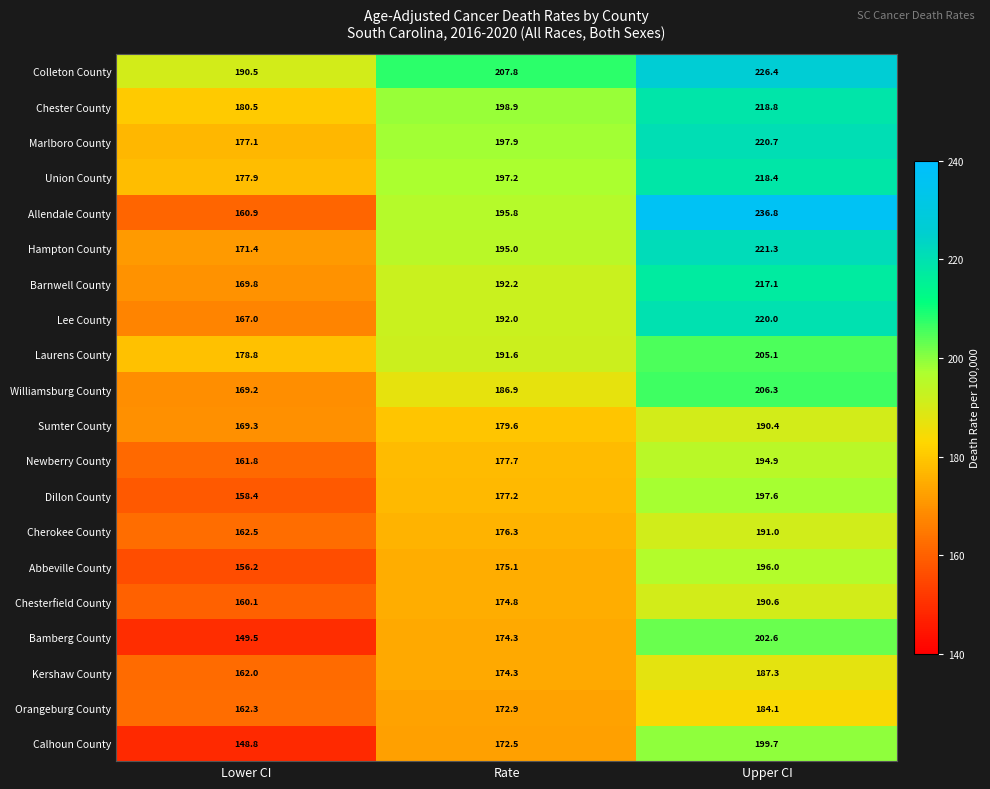

The value of Chester County at Lower CI is 93.7. True or false?

False